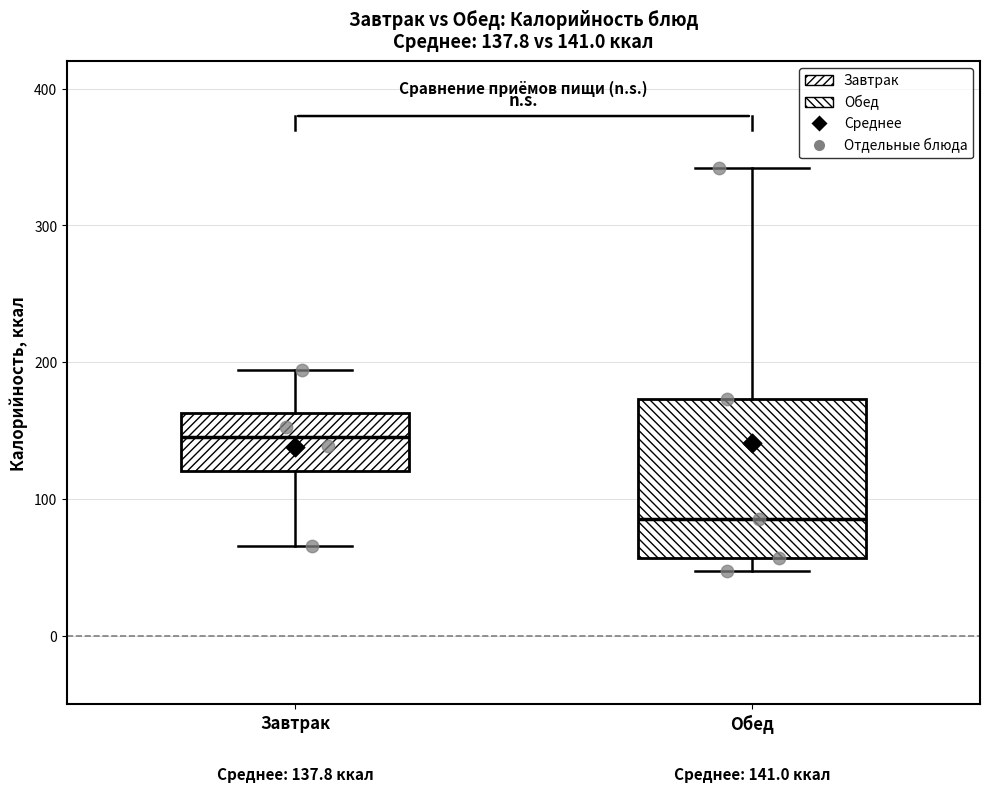

Which box has the lowest median line?

Обед